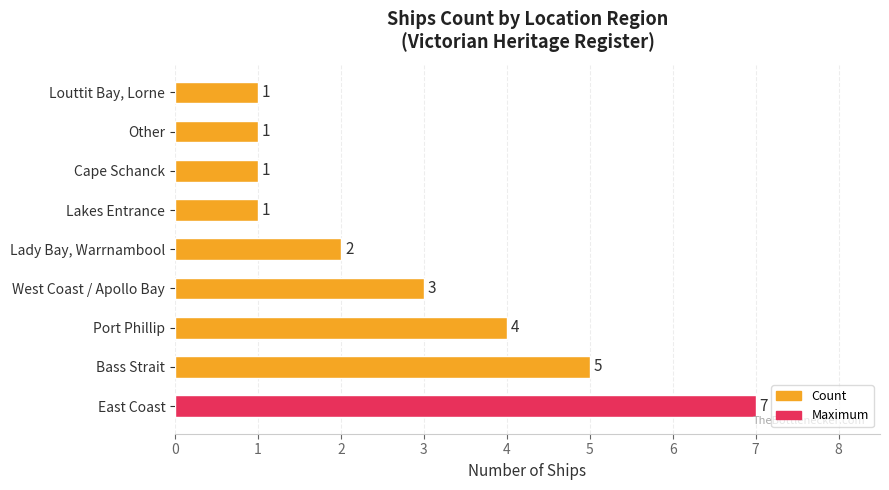

What is the minimum value shown in the chart?

1